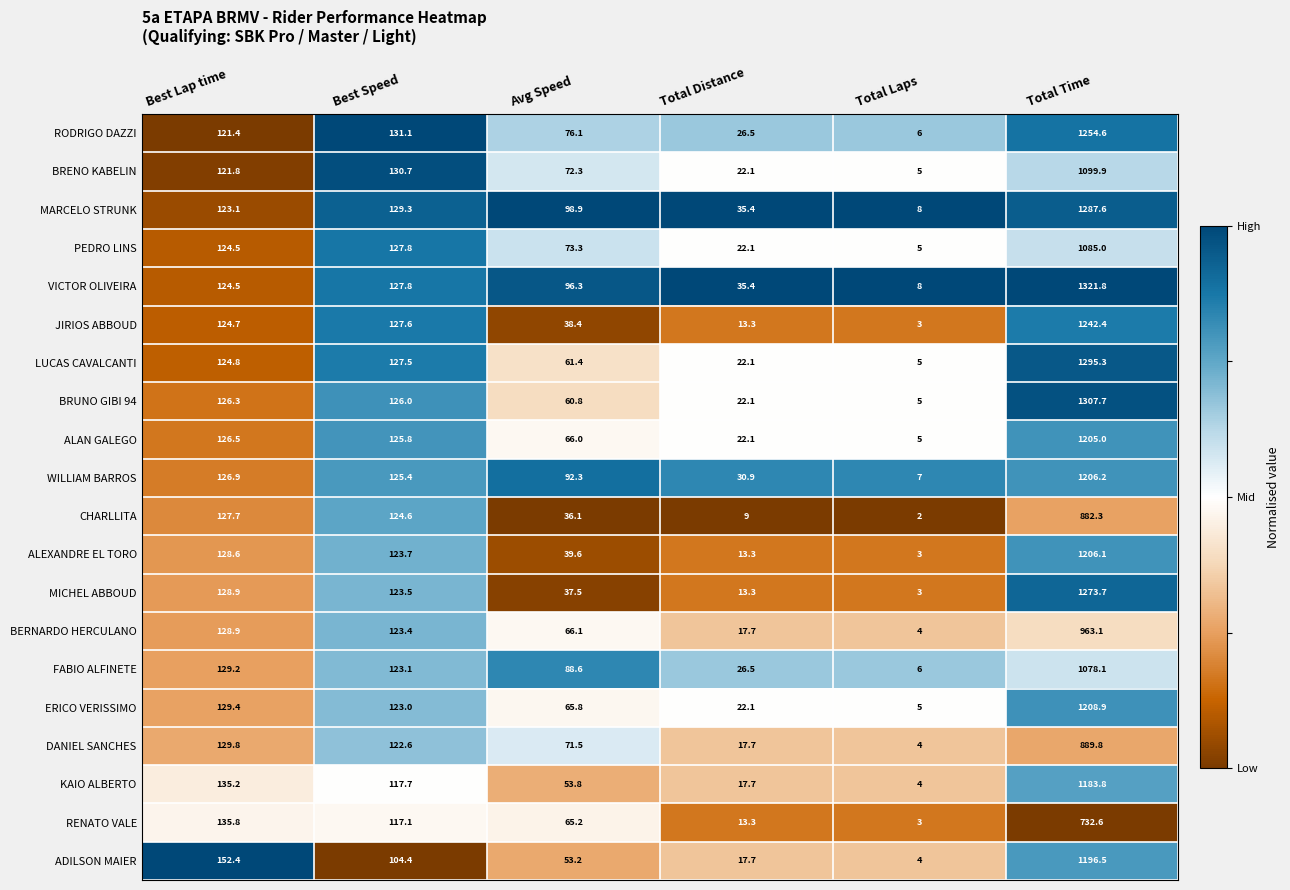

What is the total value across all series at Best Lap time?

2570.4